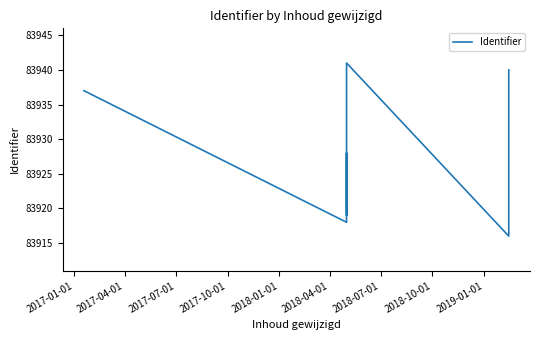

Does the chart display data point markers on the line(s)?

No